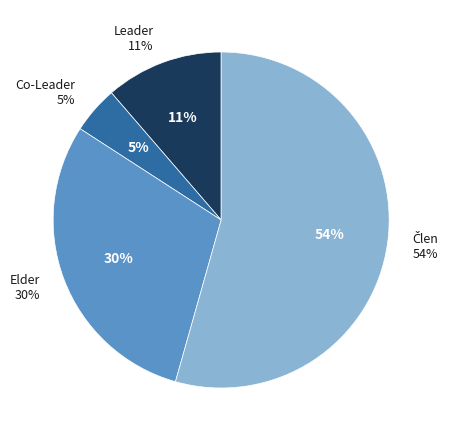

Does Co-Leader account for over 50% of the chart?

No